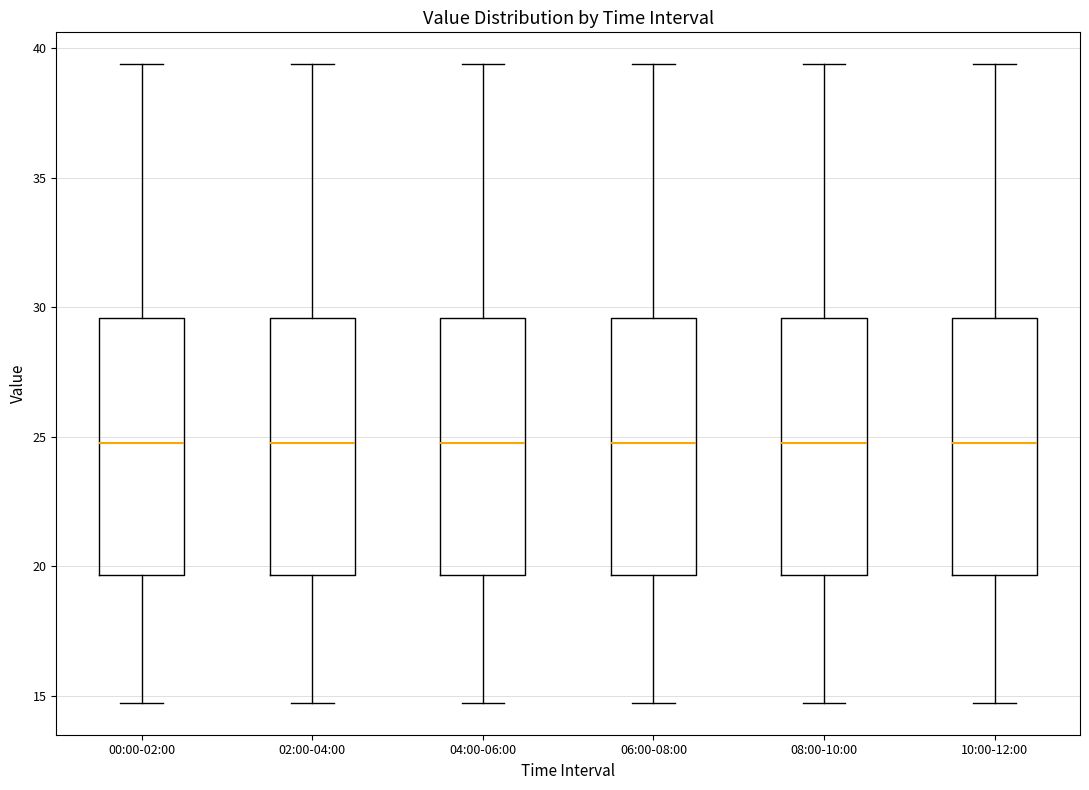

Reading left to right, transcribe this box plot: for each box, give where its median line is, the range the box spans, and where its two whiskers end, as read against the y-axis. The values are not printed on the chart, so give them approximately, as read against the axis.

00:00-02:00: median 25.0, box 19.5 to 29.5, whiskers 14.5 to 39.5
02:00-04:00: median 25.0, box 19.5 to 29.5, whiskers 14.5 to 39.5
04:00-06:00: median 25.0, box 19.5 to 29.5, whiskers 14.5 to 39.5
06:00-08:00: median 25.0, box 19.5 to 29.5, whiskers 14.5 to 39.5
08:00-10:00: median 25.0, box 19.5 to 29.5, whiskers 14.5 to 39.5
10:00-12:00: median 25.0, box 19.5 to 29.5, whiskers 14.5 to 39.5